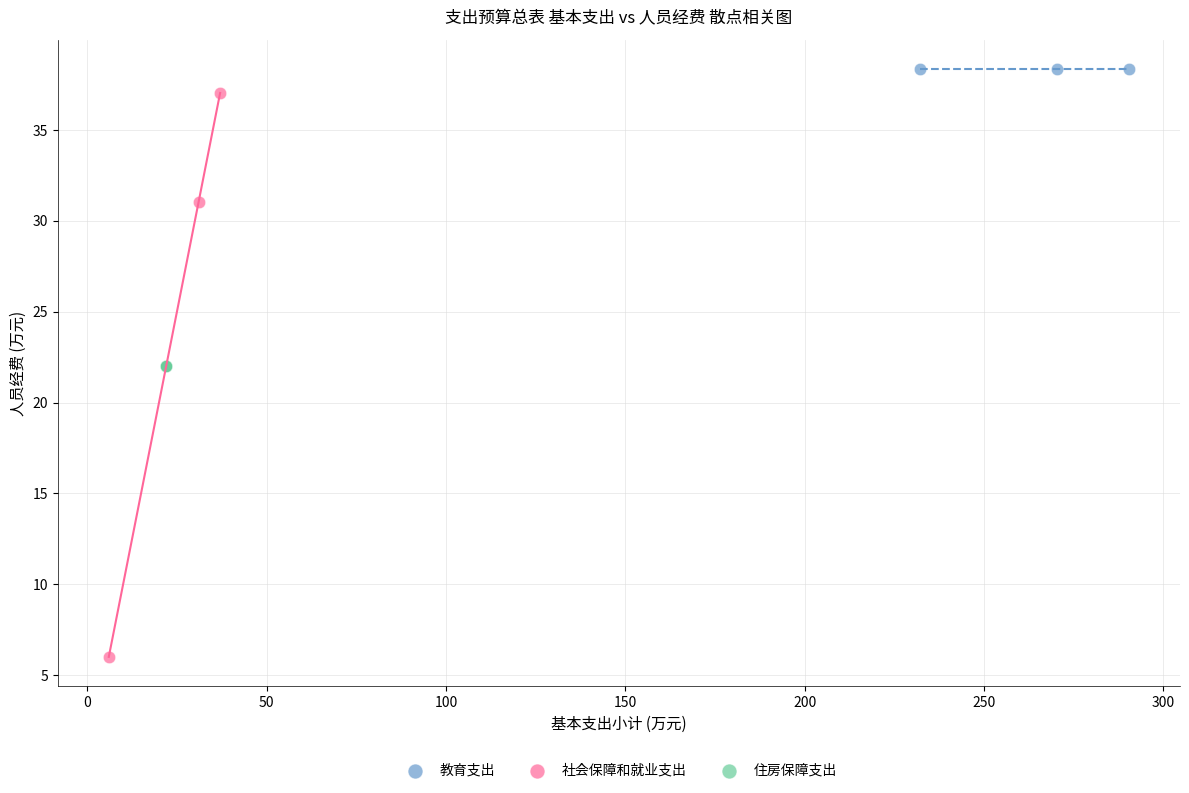

Which series reaches the minimum Y coordinate?

社会保障和就业支出